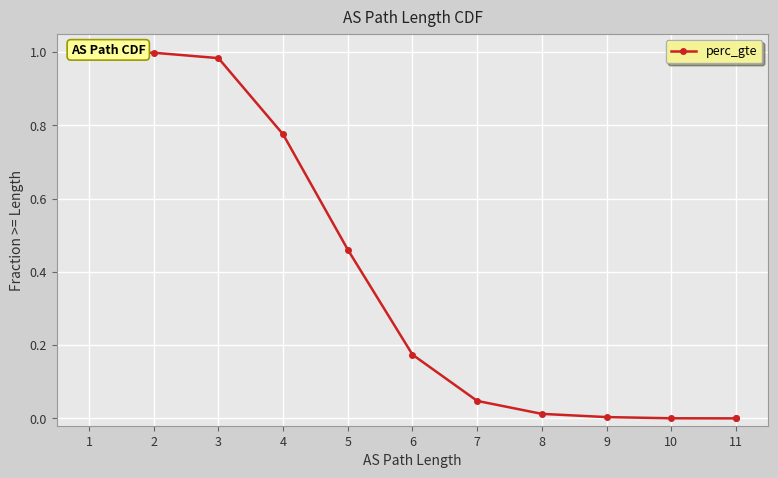

Count the number of data series in this chart.

1